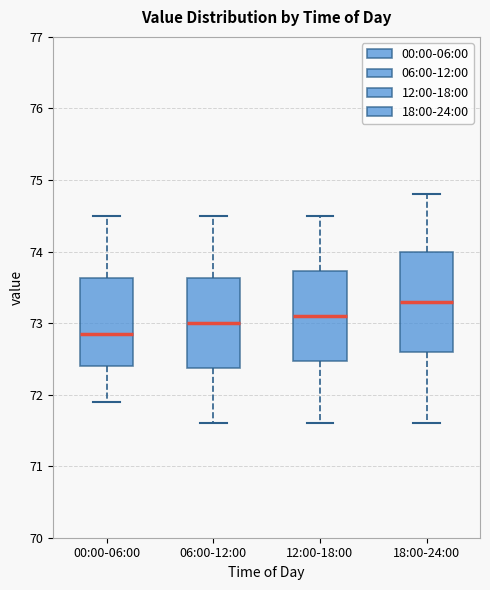

Which box is the tallest, from its lower edge to its upper edge?

18:00-24:00